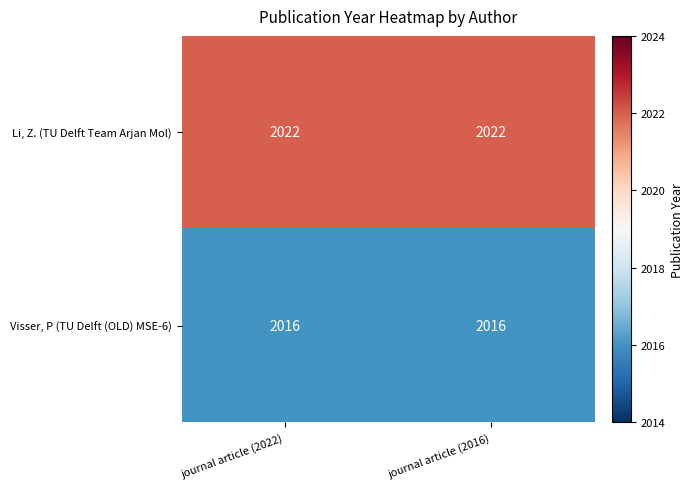

What is the sum of all Li, Z. (TU Delft Team Arjan Mol) values?

4044